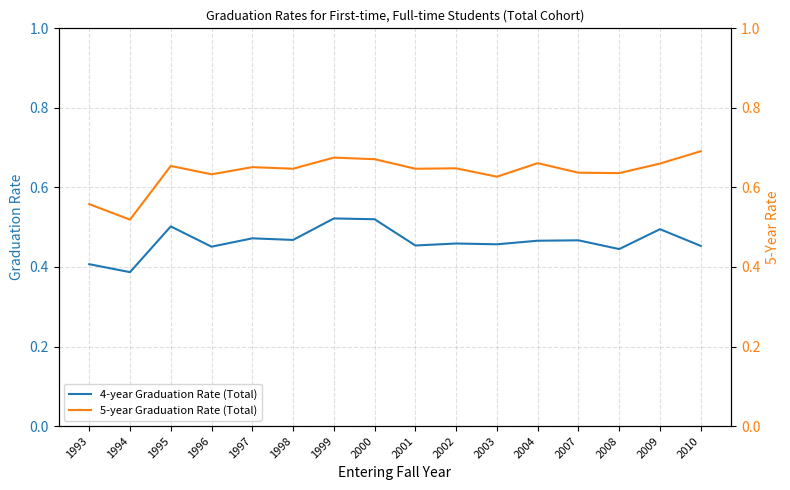

Is the value of 5-year Graduation Rate (Total) at 2009 greater than the value of 4-year Graduation Rate (Total) at 1998?

Yes